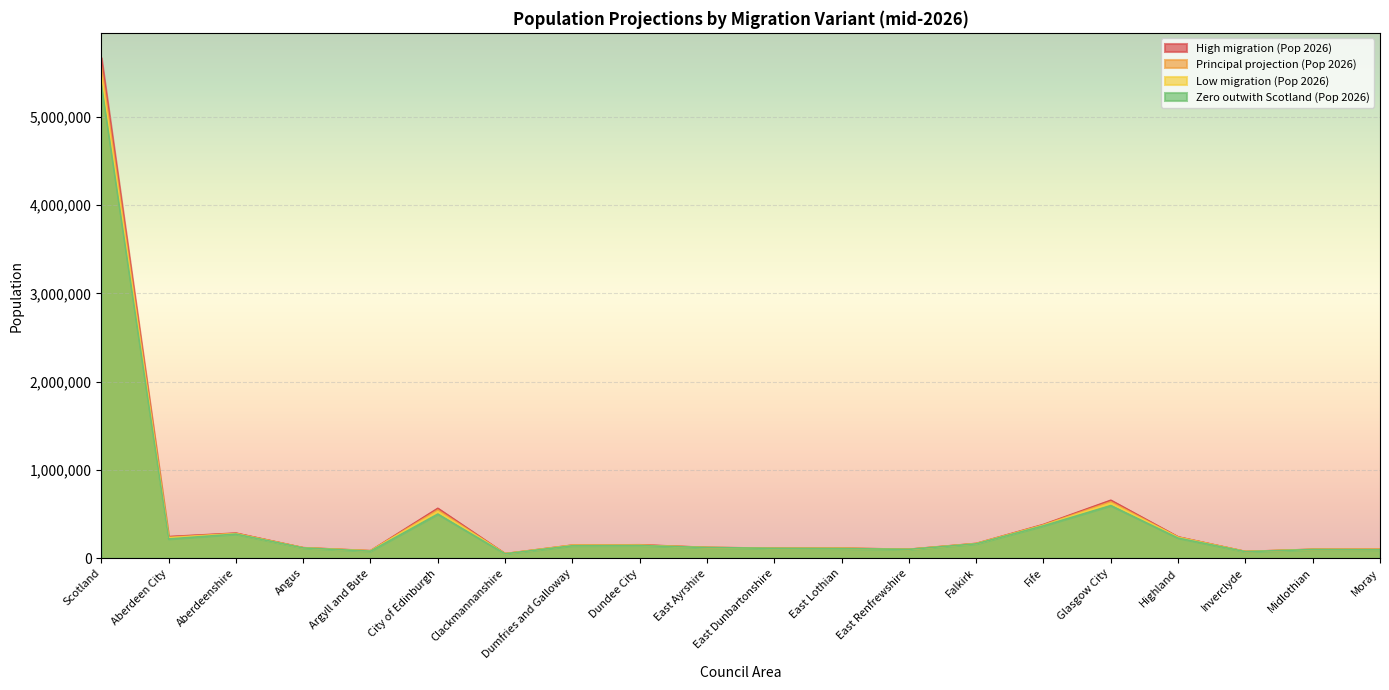

True or false: Low migration (Pop 2026) has more than 2 points higher than both neighbors.

True